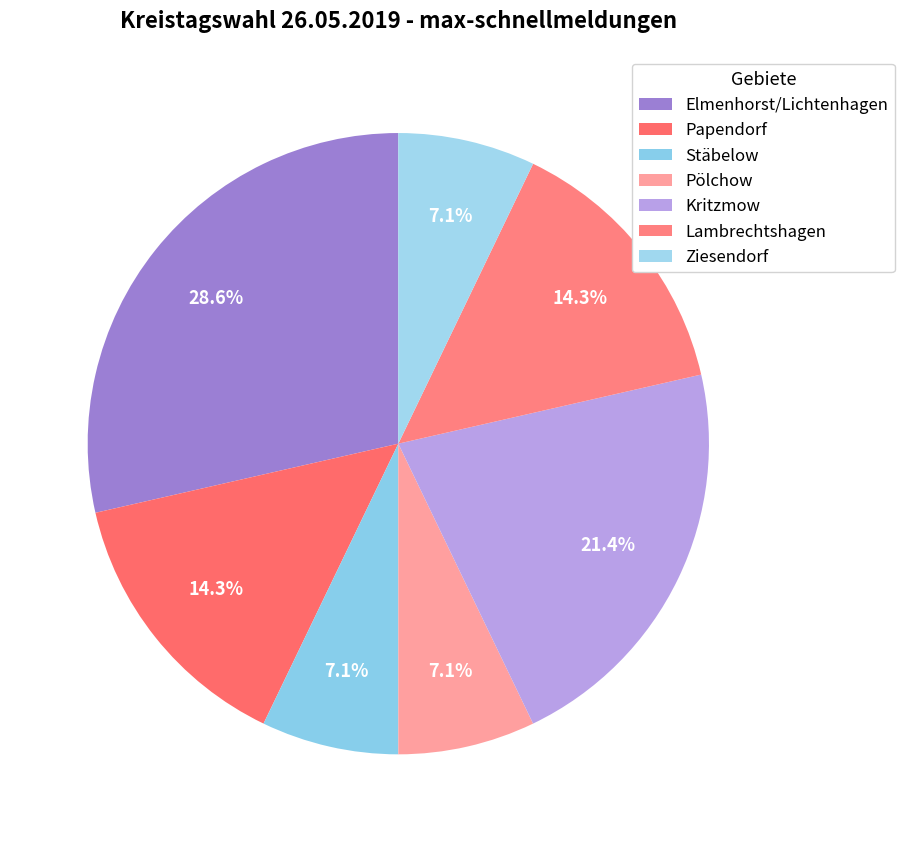

What is the smallest slice in the pie chart?

Stäbelow